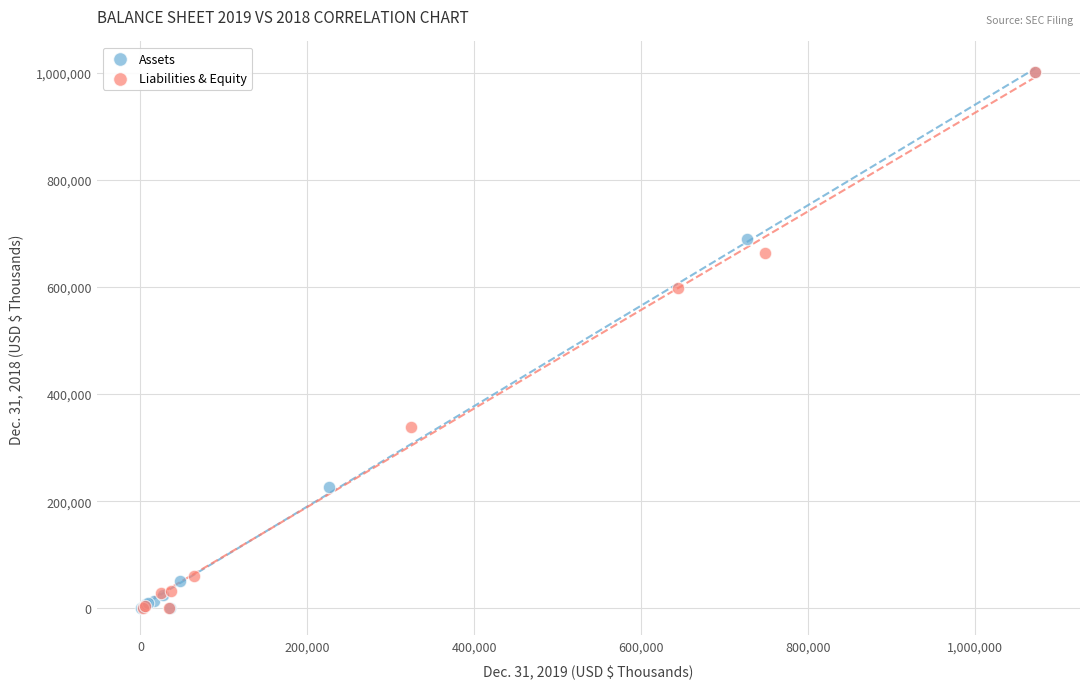

What are all the series names shown in the legend?

Assets, Liabilities & Equity